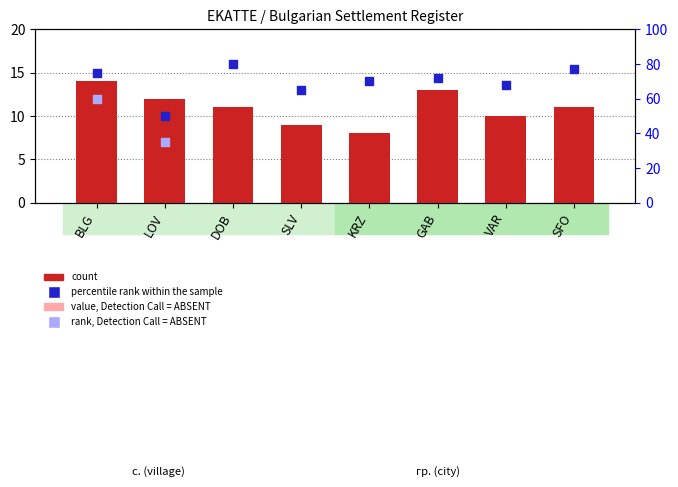

Is the value of count at LOV greater than the value of percentile_rank at SLV?

No